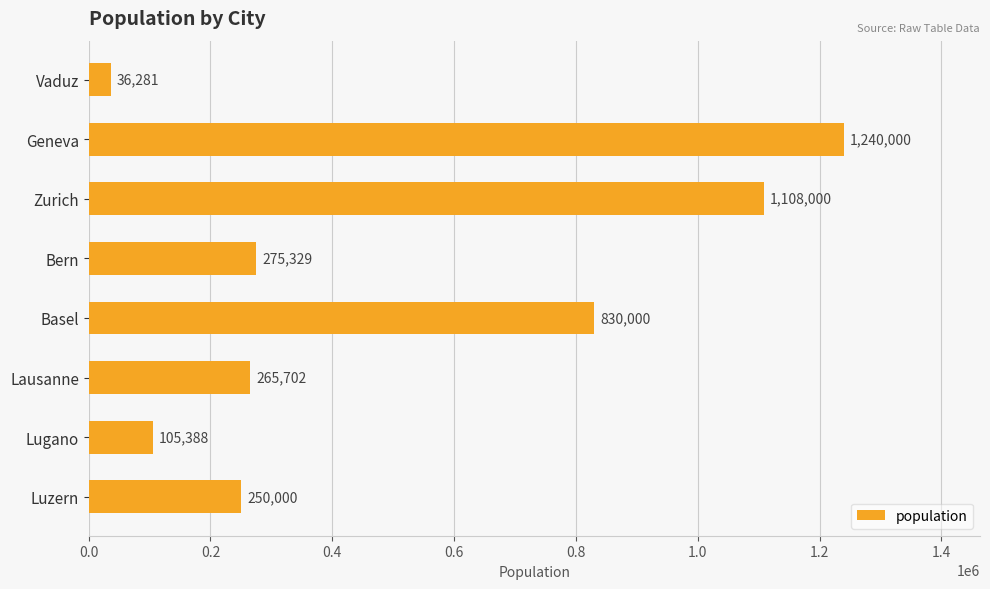

Which label corresponds to the largest value in the chart?

Geneva